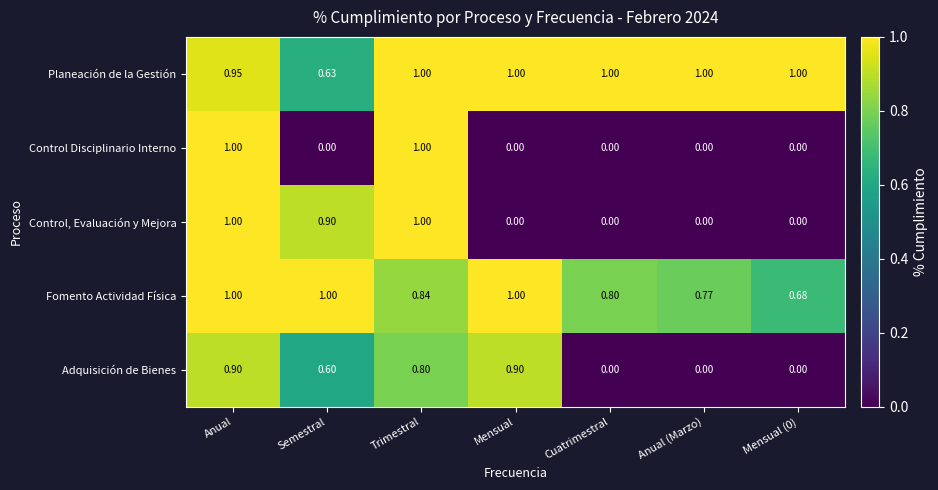

Which series has the largest total across all categories?

Planeación de la Gestión